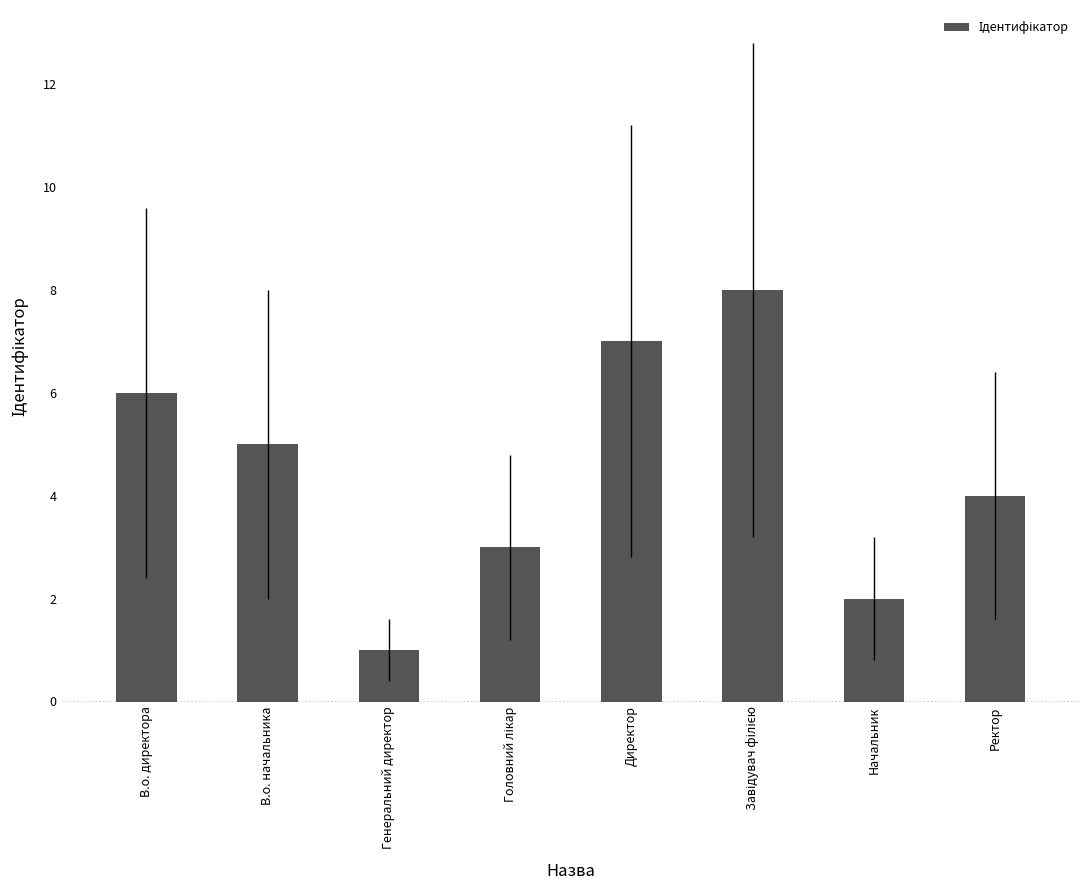

The chart shows a value of 4 at Ректор. True or false?

True